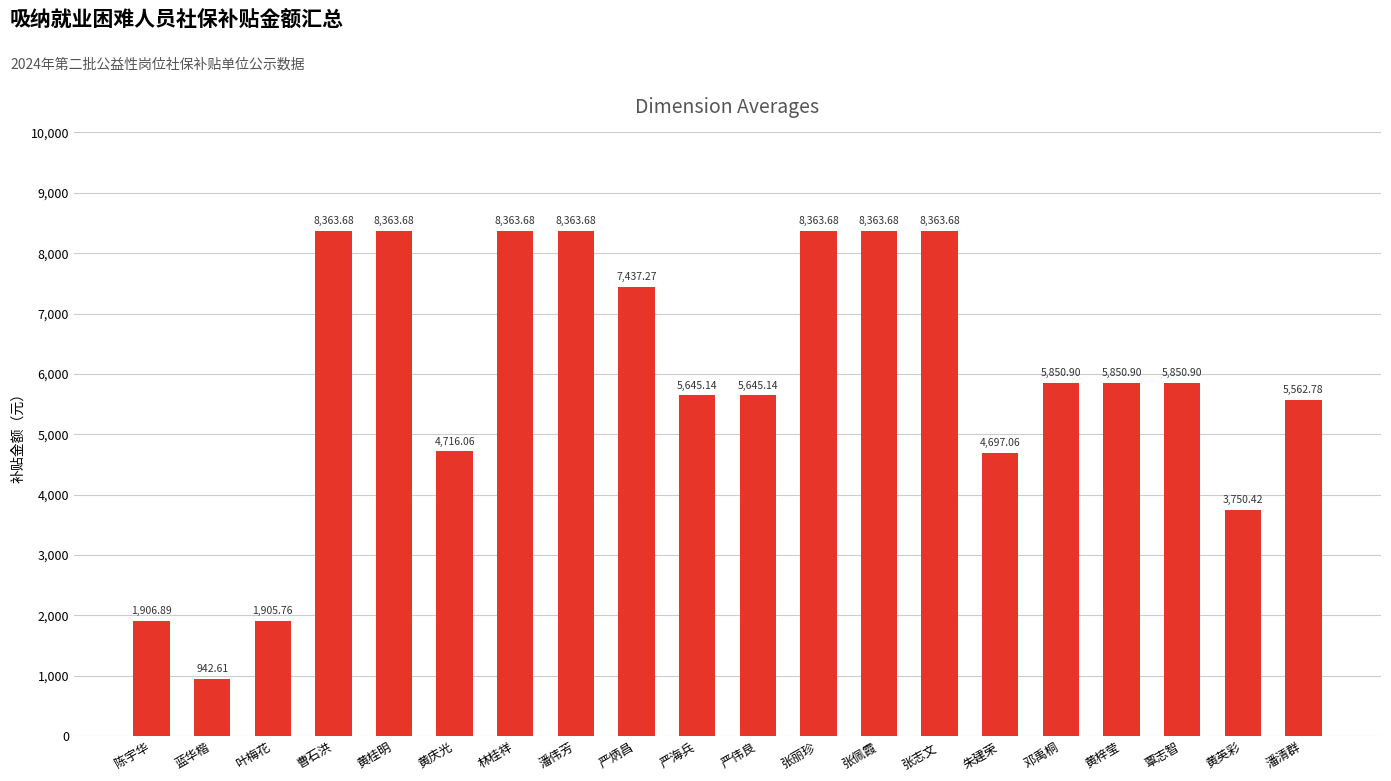

At which category does the chart reach its minimum across all series?

蓝华楷